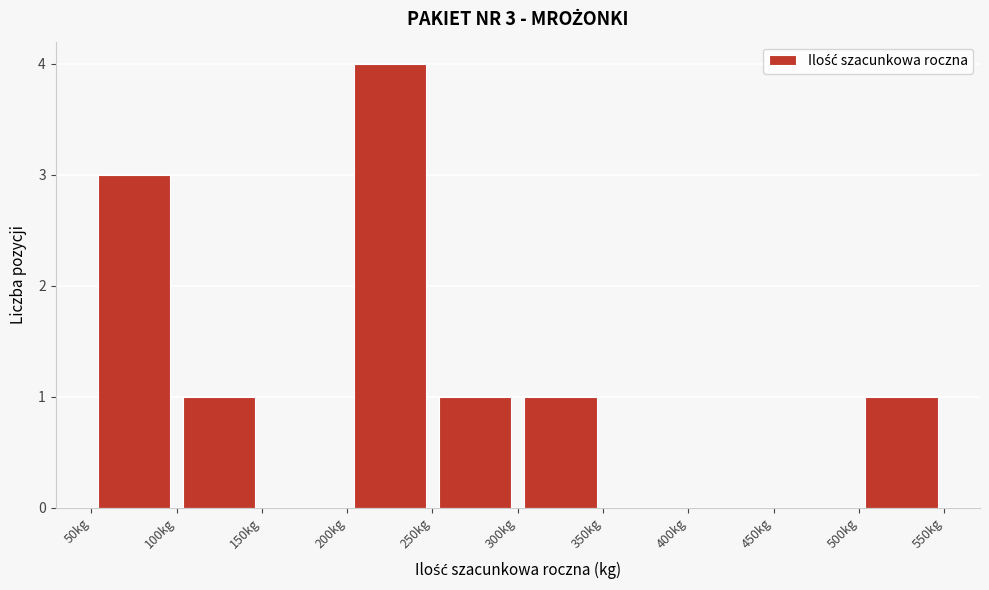

Which range on the x-axis has the tallest bar?

200 to 250